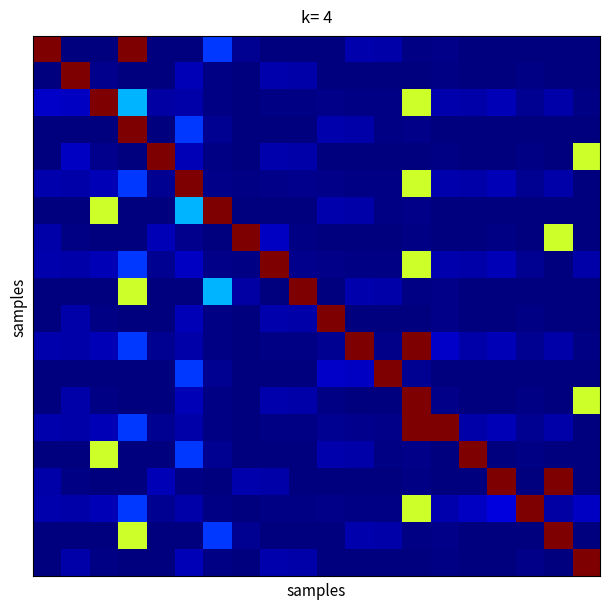

At which category is the sum across all series the highest?

13